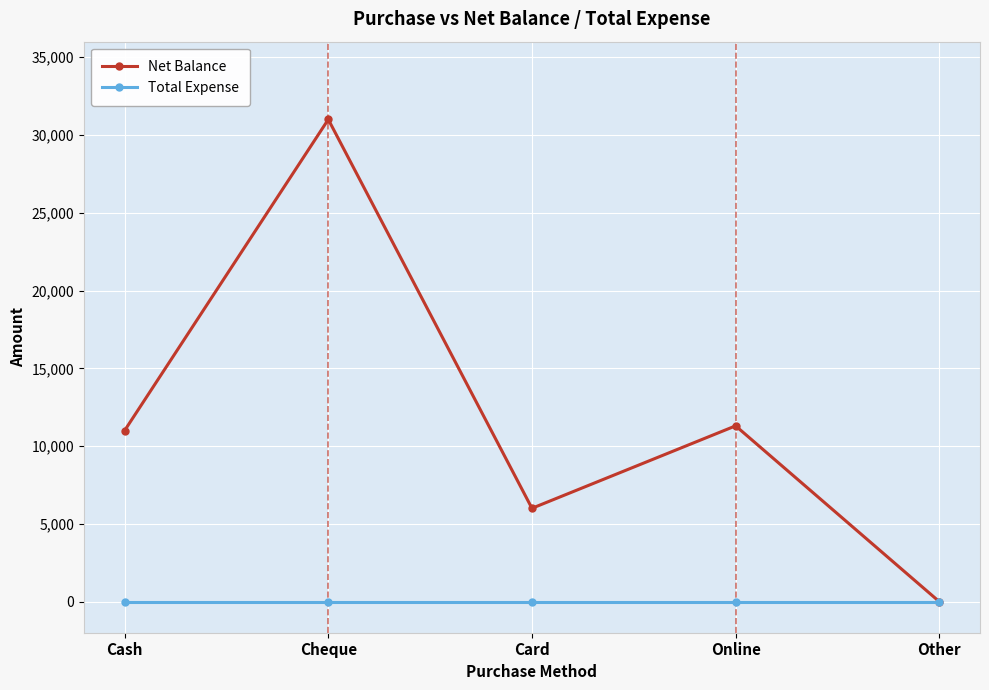

What is the average value of the Net Balance series?

11860